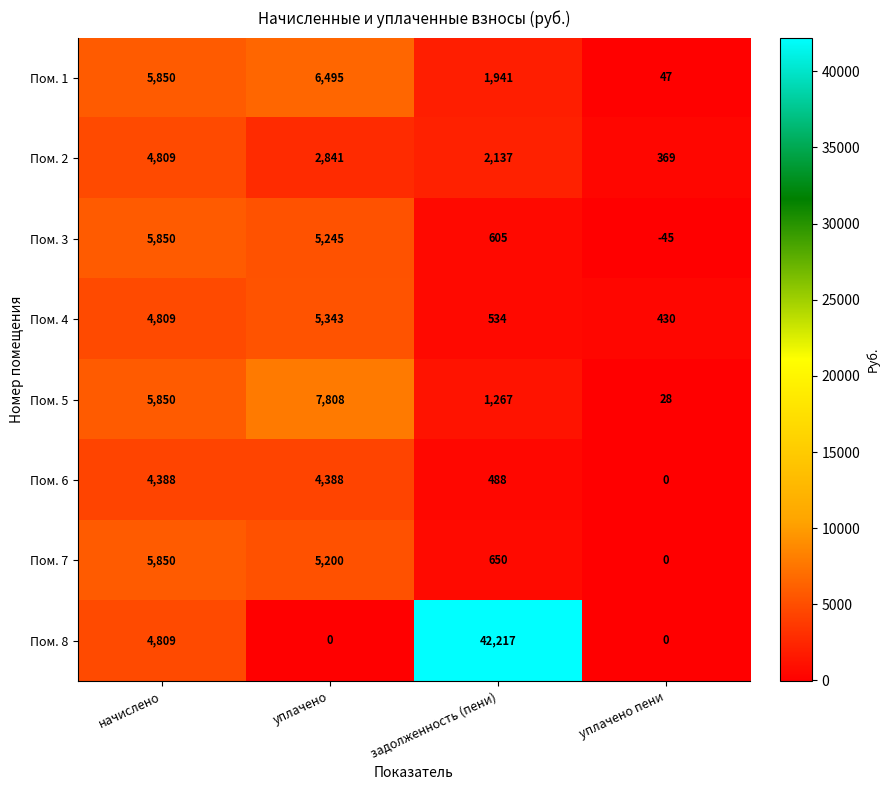

Which label corresponds to the largest value in the chart?

задолженность (пени)